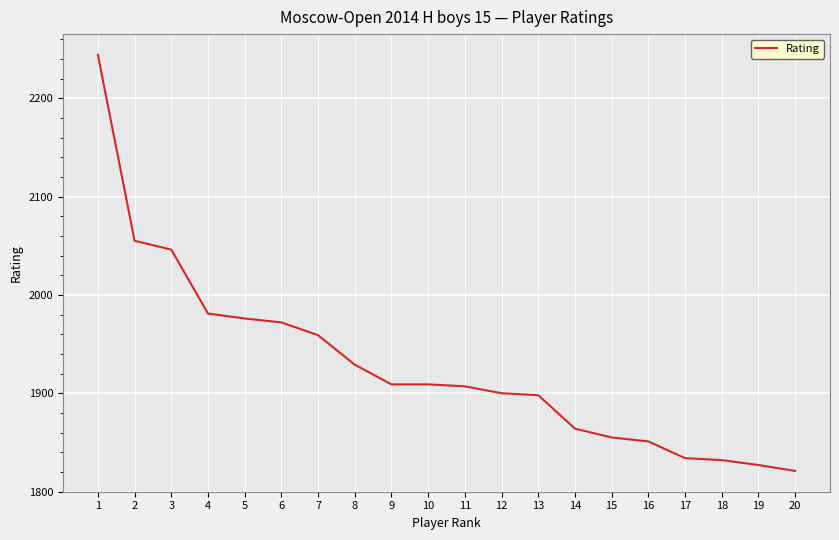

What is the ratio of the value at 7 to the value at 6?

1.0